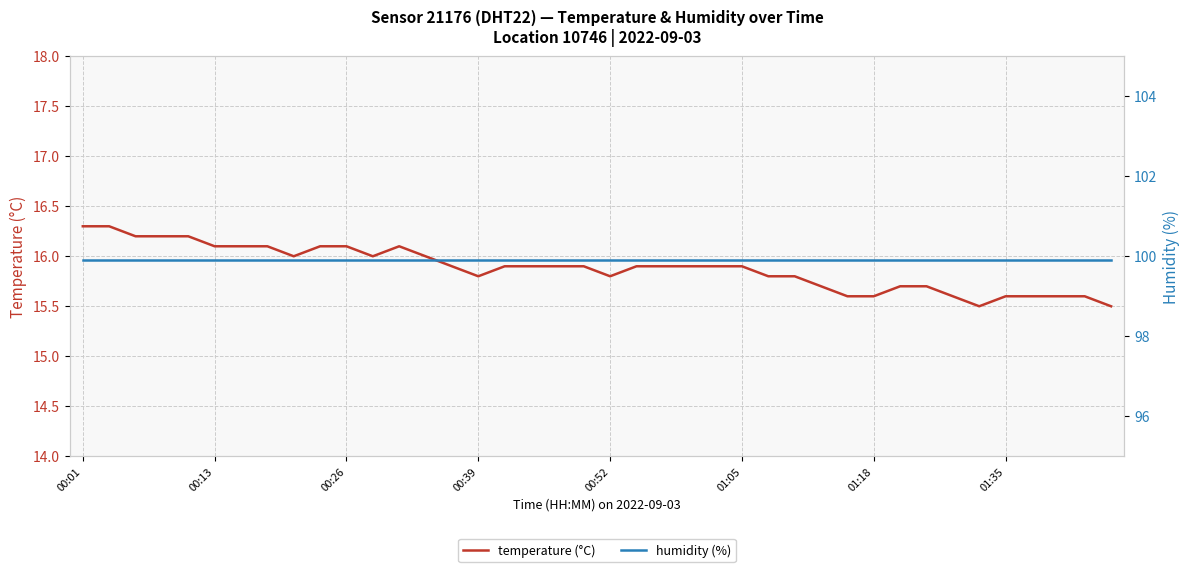

Which series has the largest total across all categories?

humidity (%)